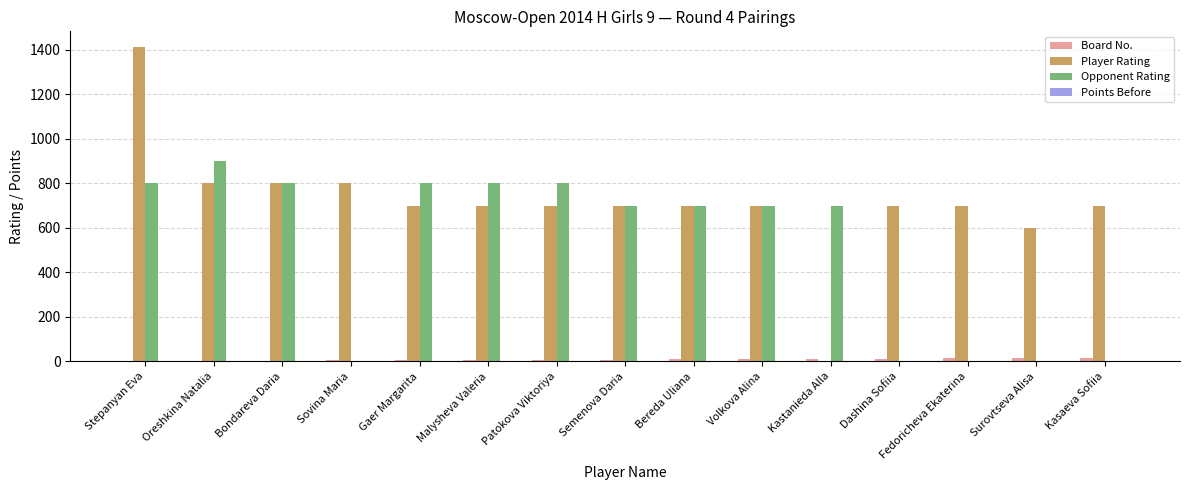

Count the number of data series in this chart.

4